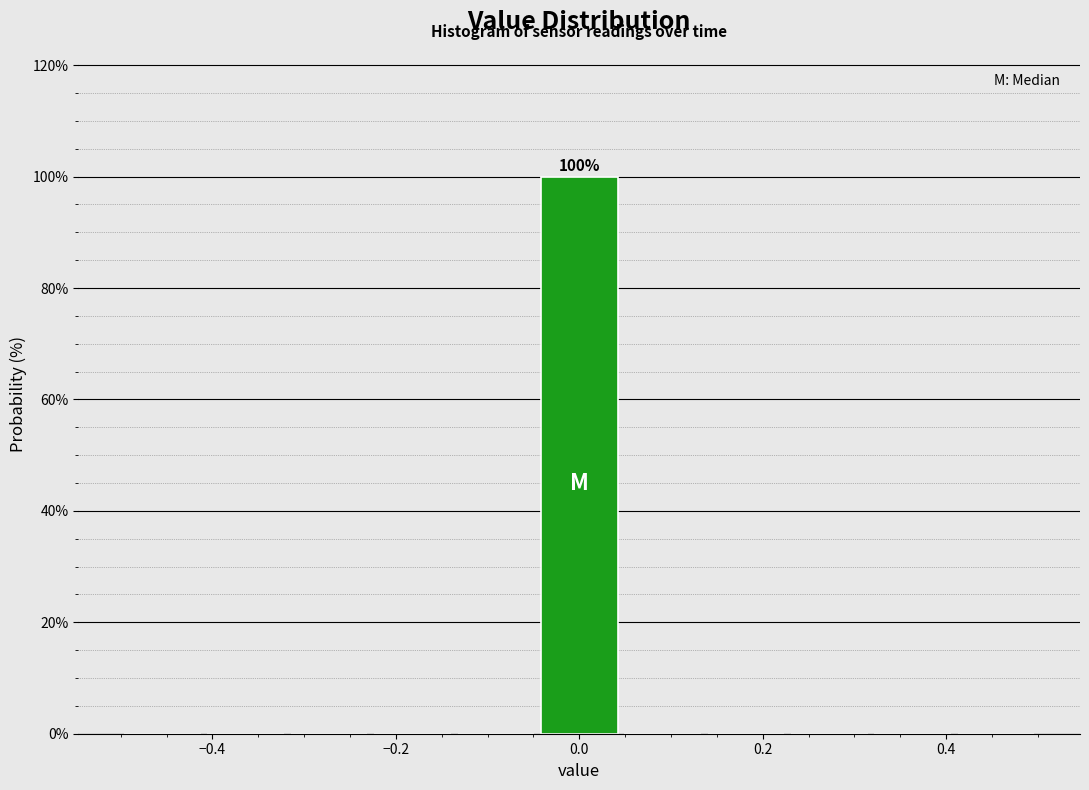

Which range on the x-axis has the tallest bar?

-0.04 to 0.04